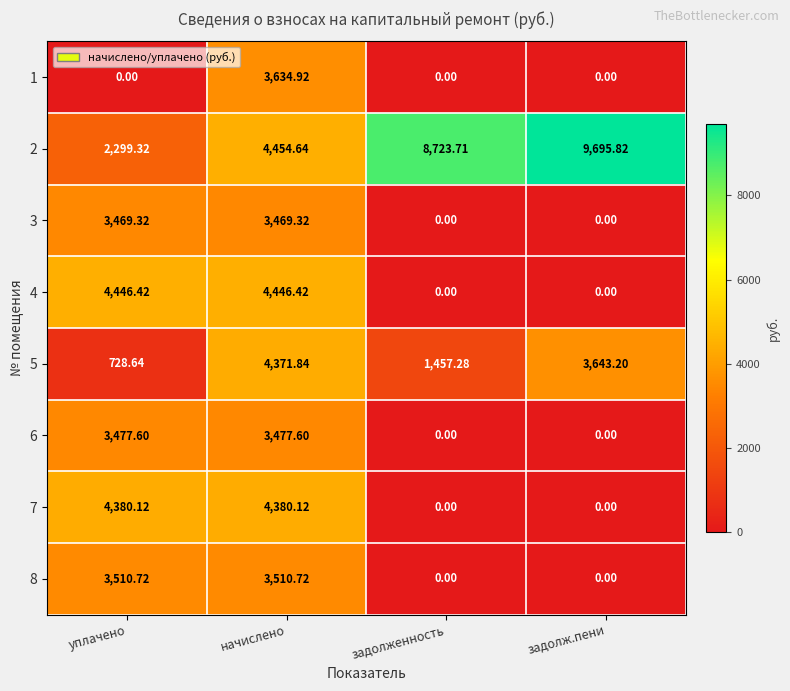

How many series are shown in this chart?

8